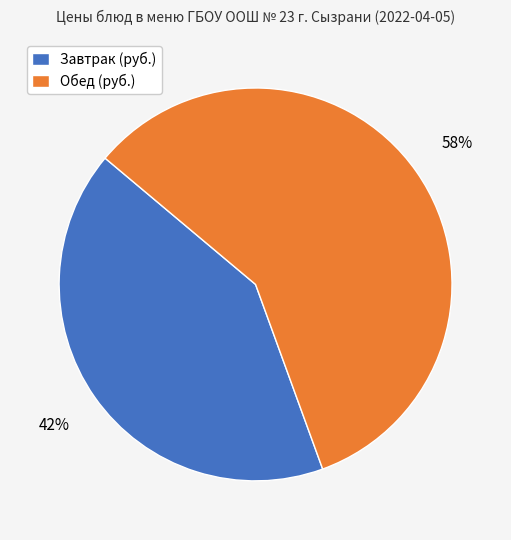

Is it true that Завтрак (руб.) is 34% of the pie?

False